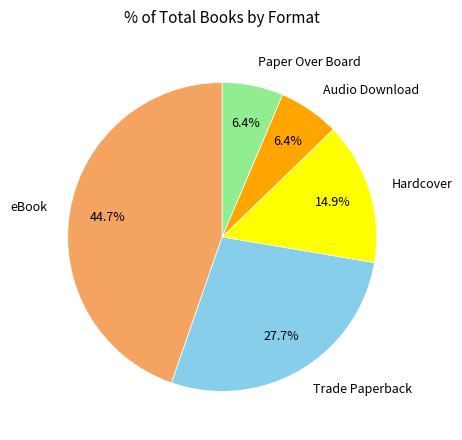

Which slice is the largest?

eBook